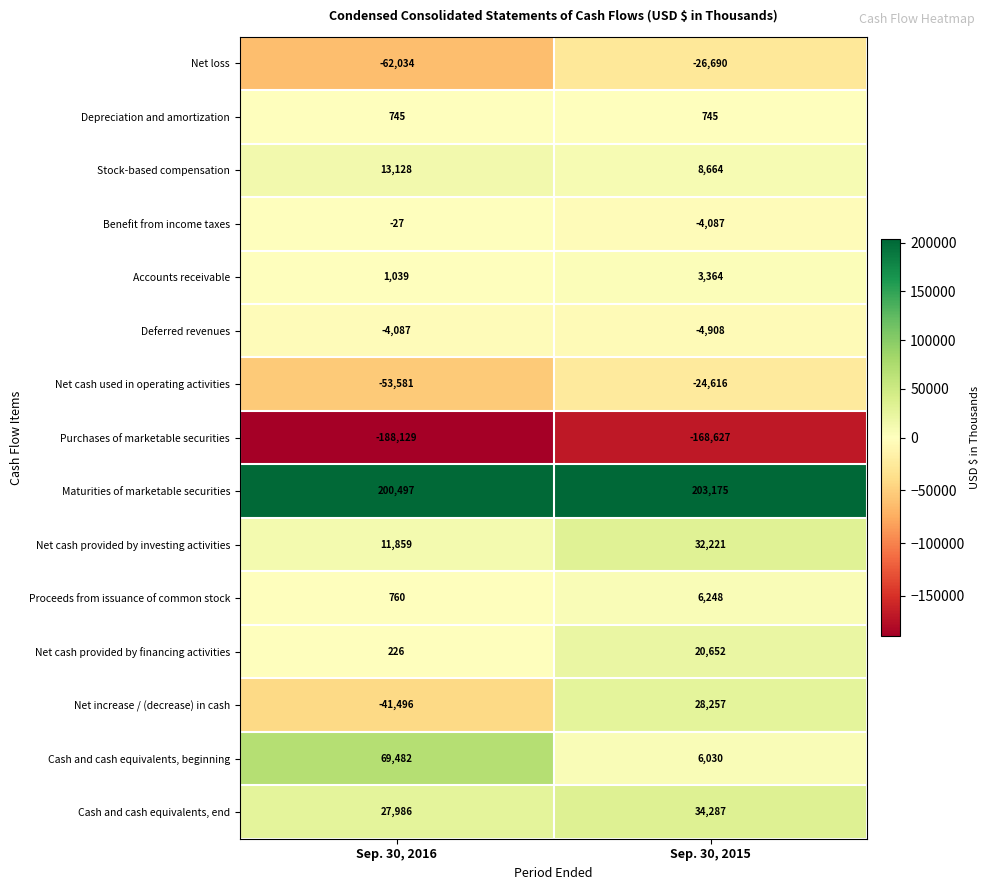

What is the total value across all series at Sep. 30, 2016?

-23632